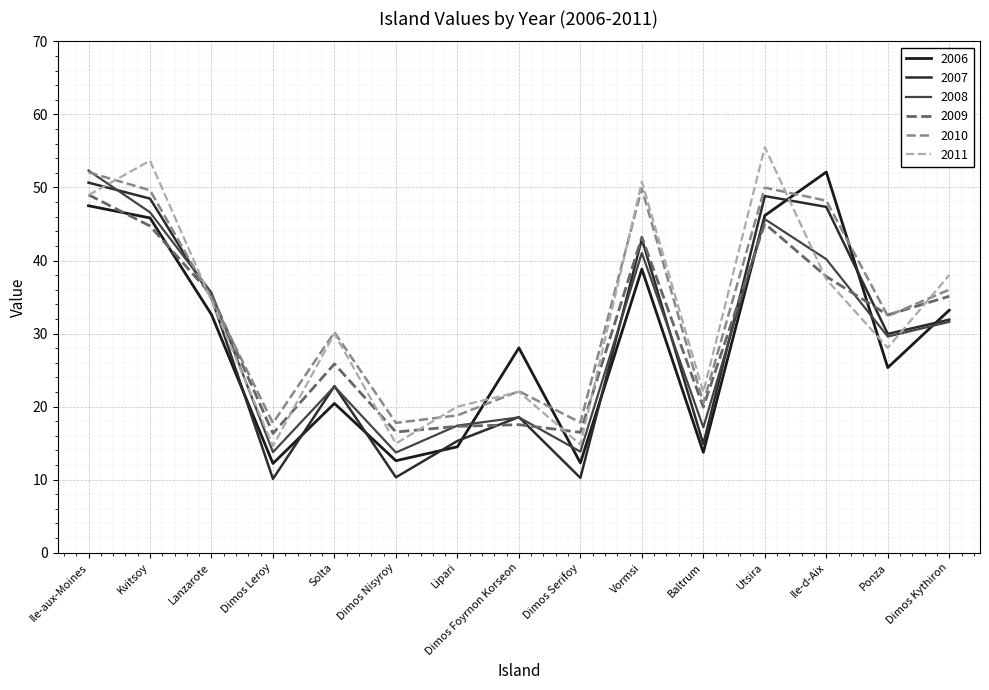

How many lines are shown in the chart?

6